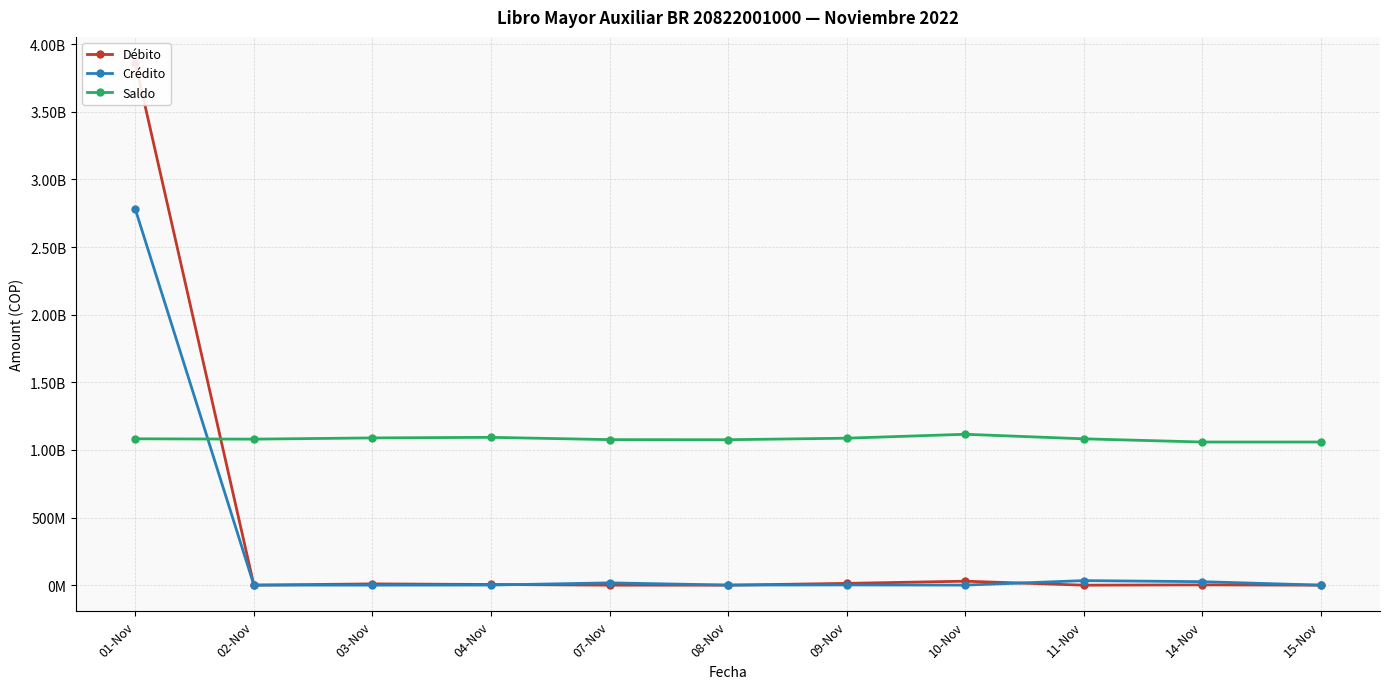

After their last crossing, which series has the higher values: Saldo or Débito?

Saldo